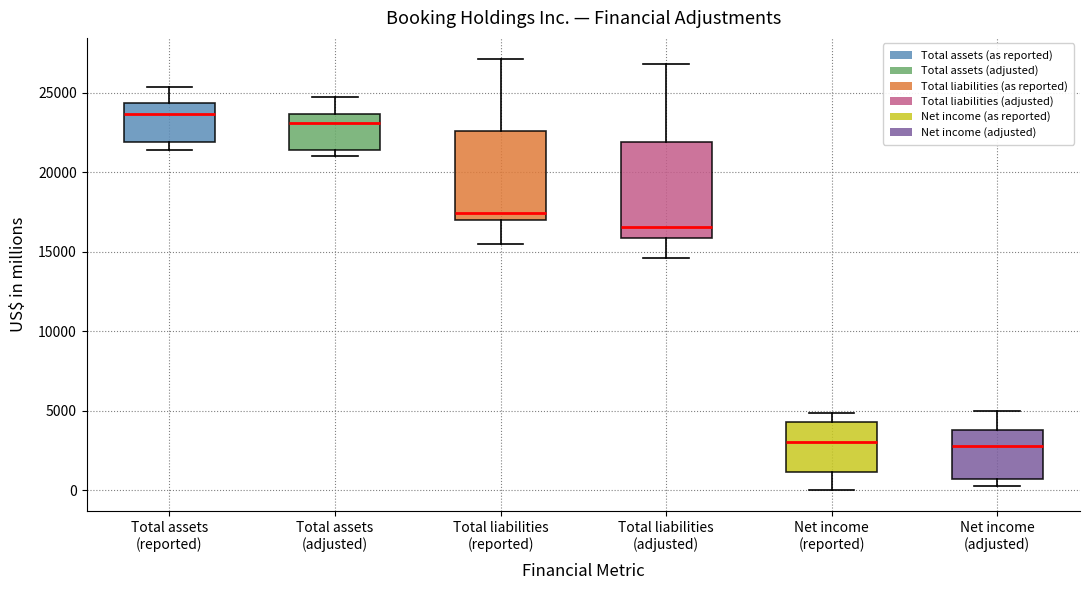

Where does the lower whisker of the box for Net income (reported) end on the y-axis? The values are not printed on the chart, so give them approximately, as read against the axis.

0